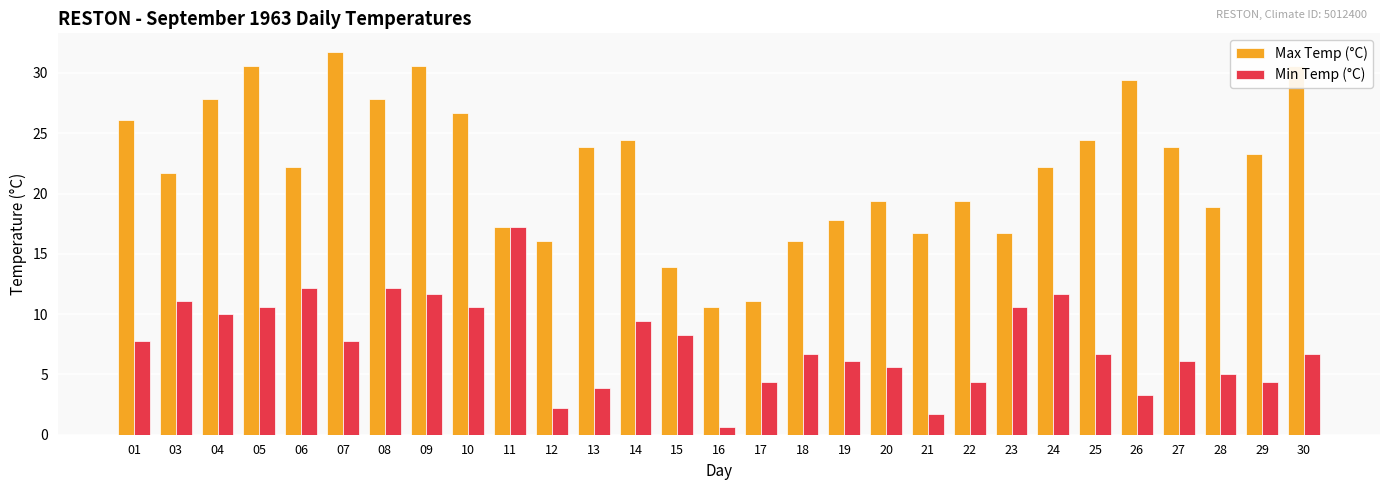

Which series changed the most between 17 and 27?

Max Temp (°C)